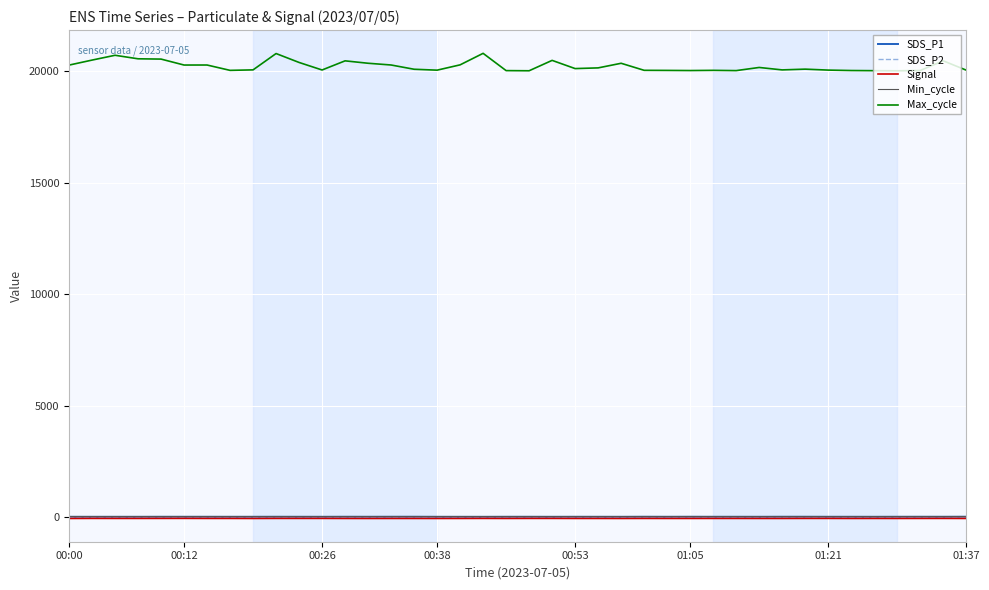

Is this an area chart (filled region under the line)?

No